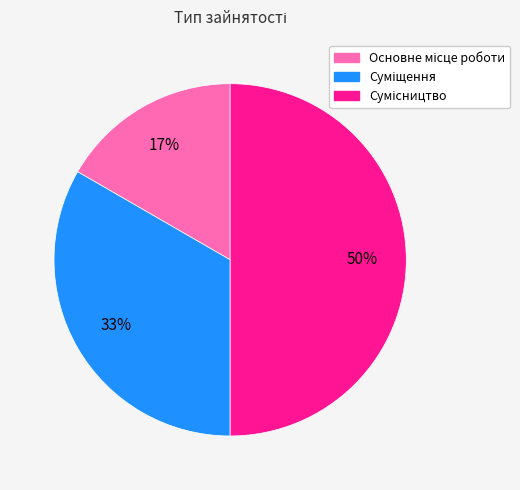

To the nearest percent, what is the average slice percentage?

33%